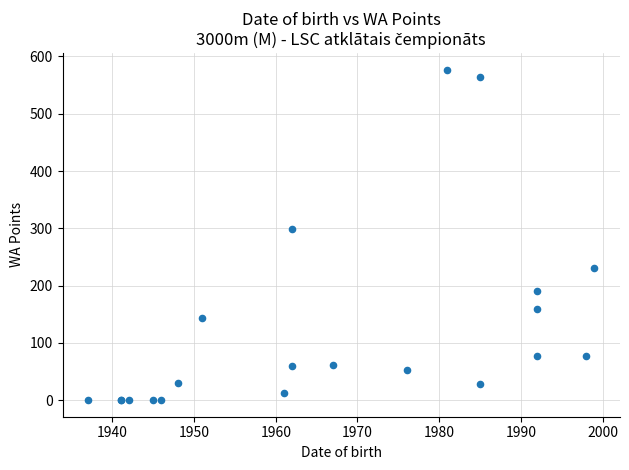

What Y value in the scatter plot is closest to 288?

298